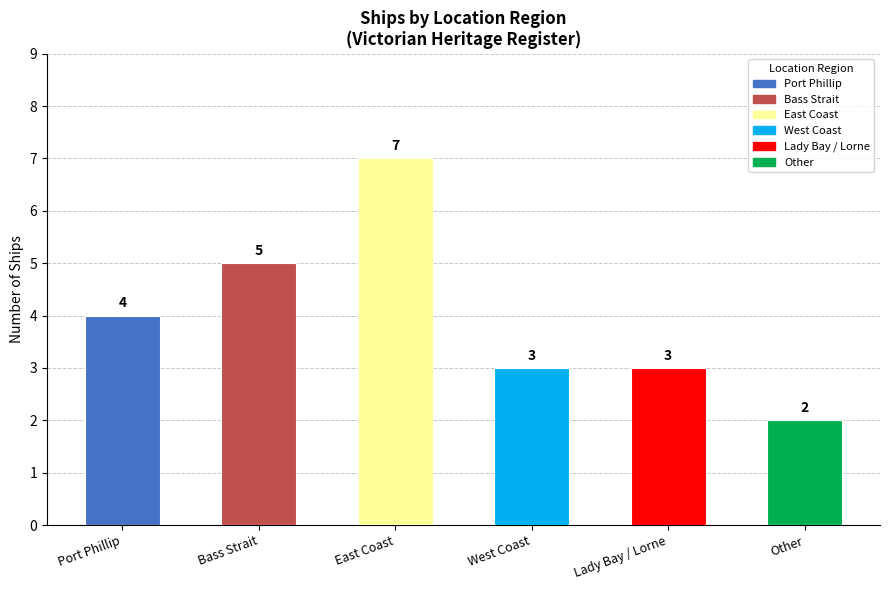

What is the label of the 2nd bar from the left?

Bass Strait